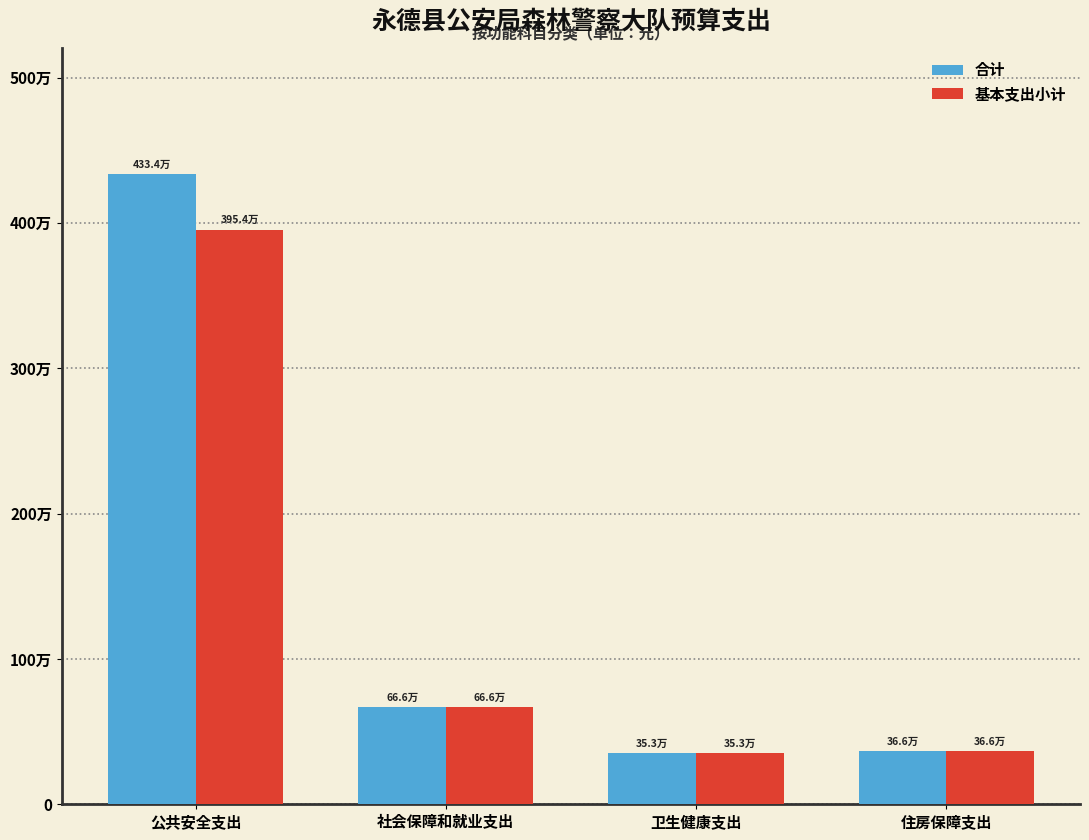

What are all the series names shown in the legend?

合计, 基本支出小计